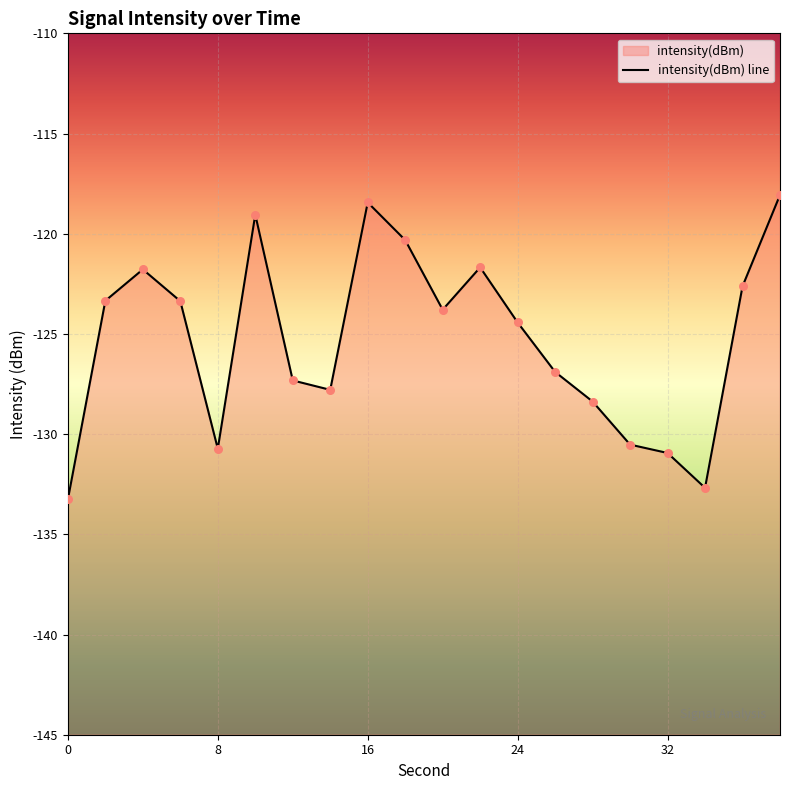

Which has a higher value, 20 or 26?

20